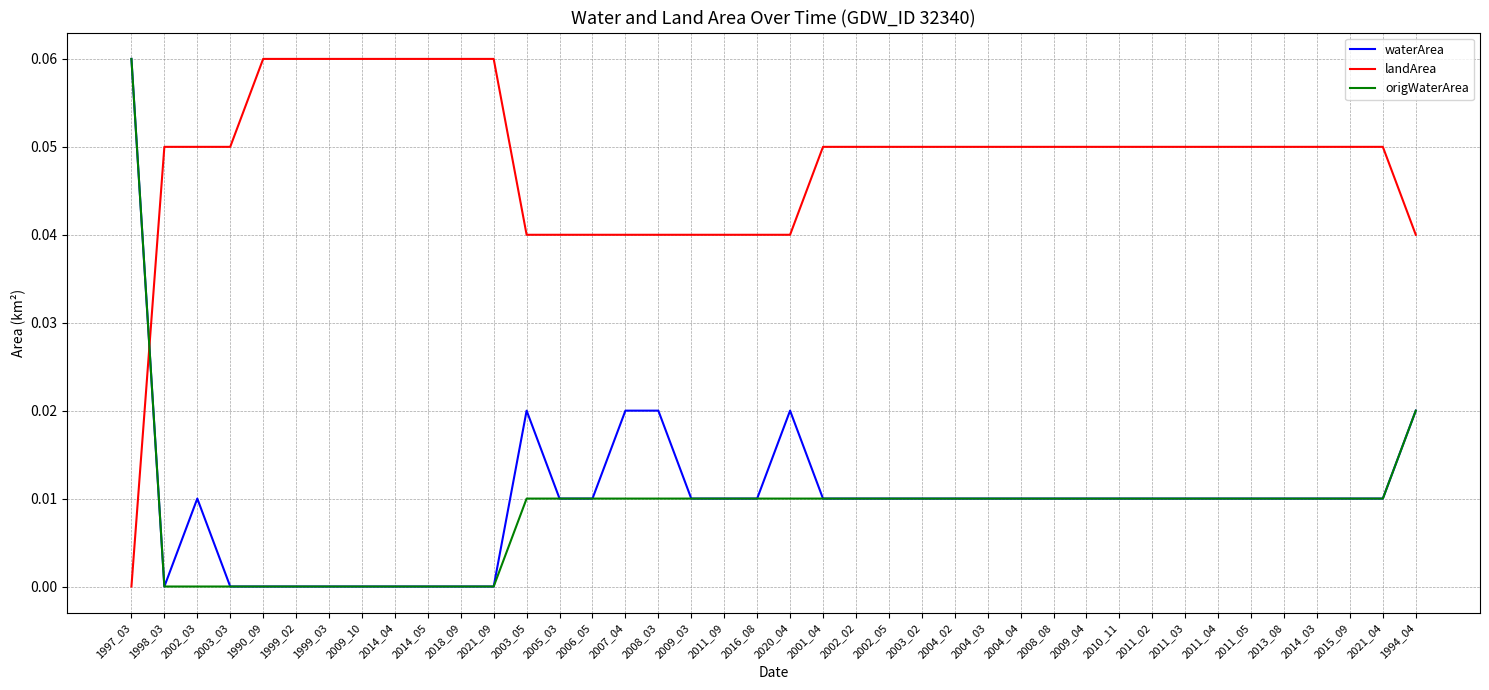

The landArea series shows 0.0 at 2003_05. True or false?

True